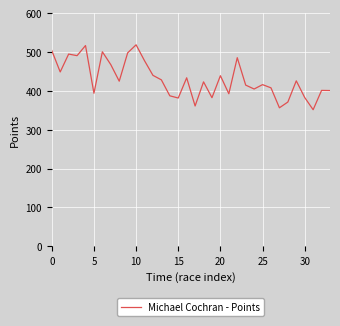

What is the difference between the maximum and minimum values?

167.2